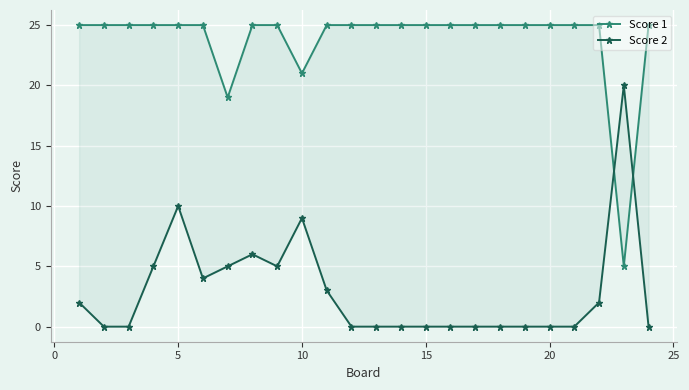

At how many categories does at least one series exceed 19?

23